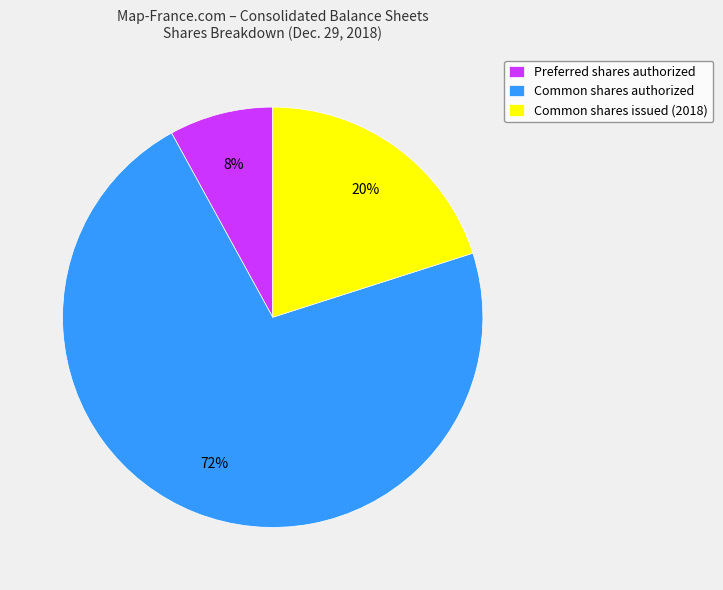

Combined, do Common shares issued (2018) and Common shares authorized account for over 50%?

Yes